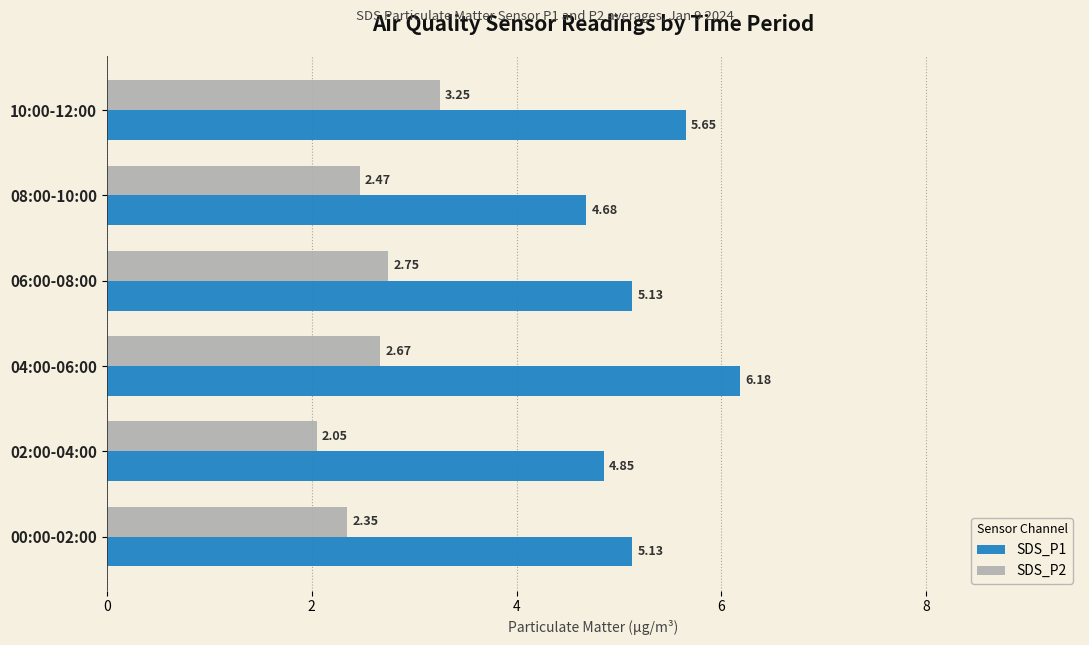

Where is SDS_P2 nearest to the value 2?

02:00-04:00